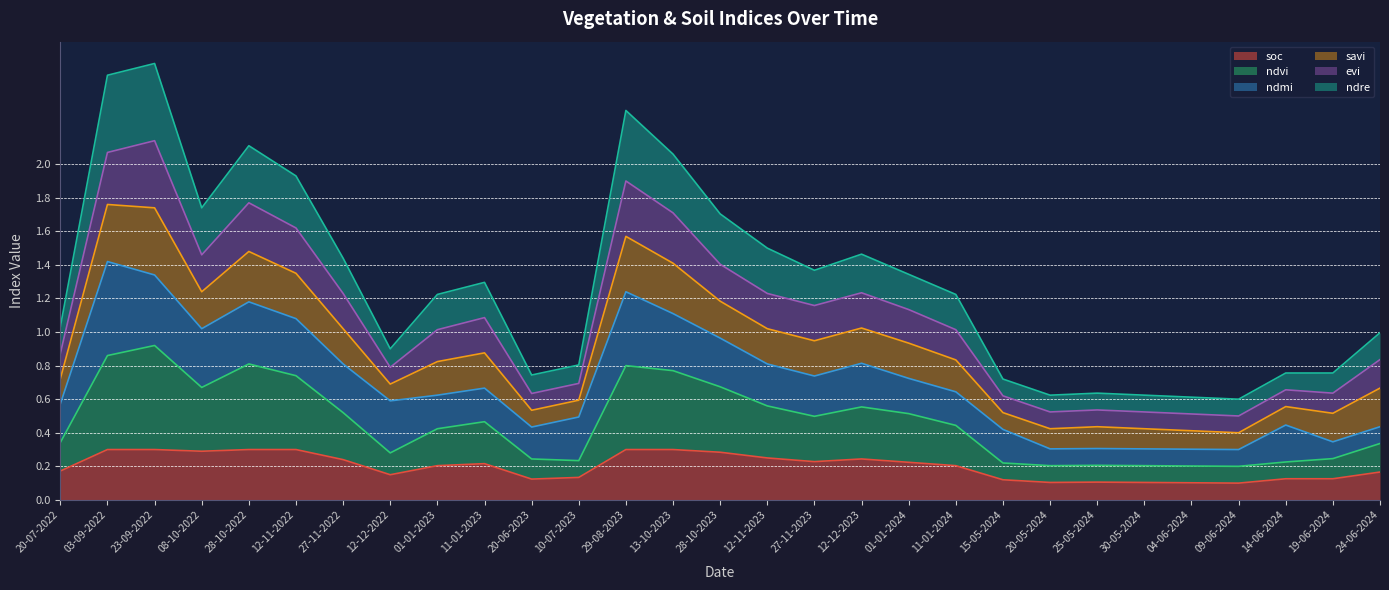

Does the chart have visible grid lines?

Yes